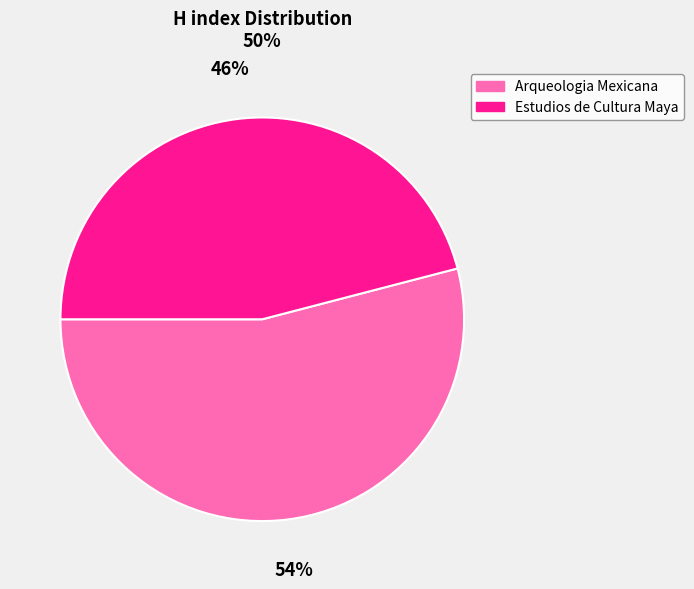

What is the ratio of the value at Arqueologia Mexicana to the value at Estudios de Cultura Maya?

1.2